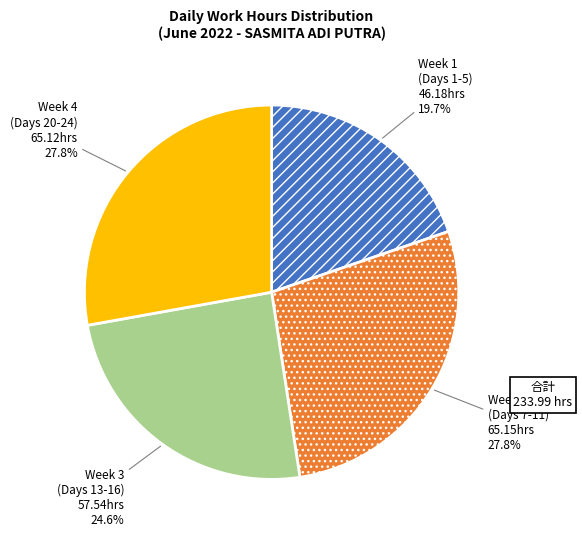

Which has a higher value, Week 2 (Days 7-11) or Week 1 (Days 1-5)?

Week 2 (Days 7-11)